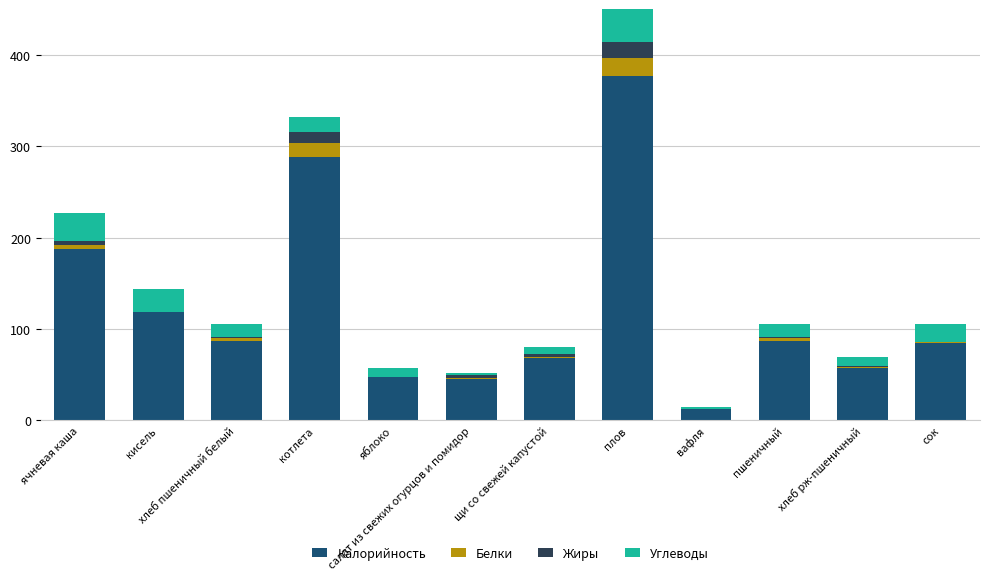

What is the maximum value for Калорийность?

377